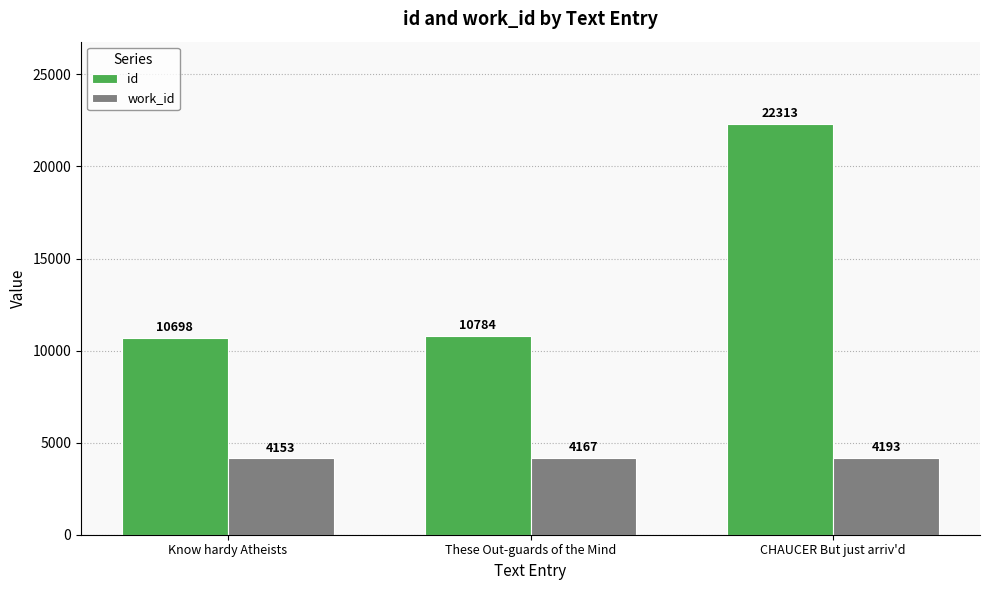

Read the id value at These Out-guards of the Mind, to the nearest 10.

10780